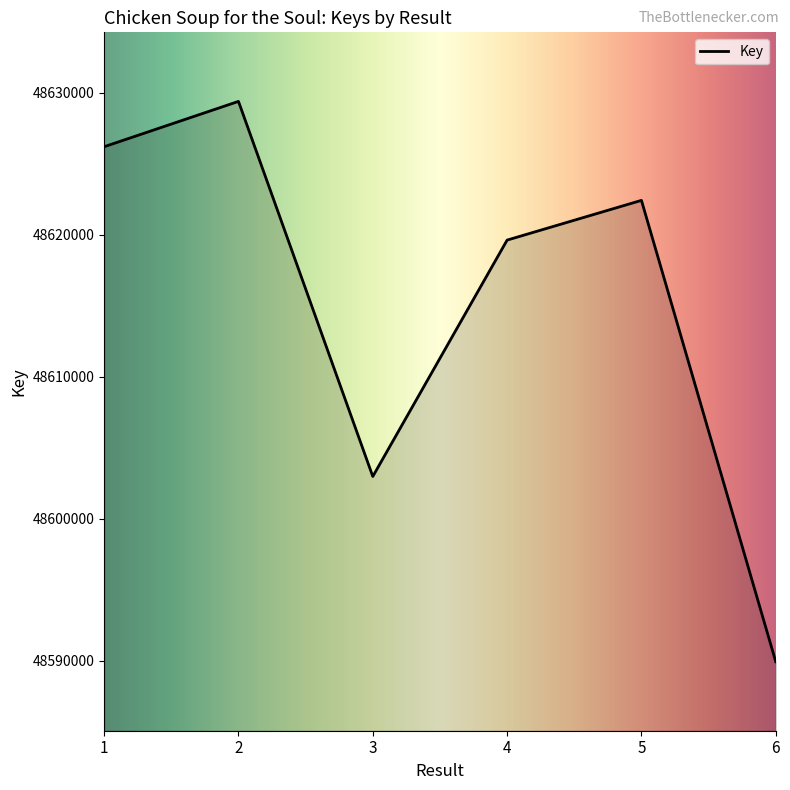

What is the difference between the values at 2 and 6?

39456